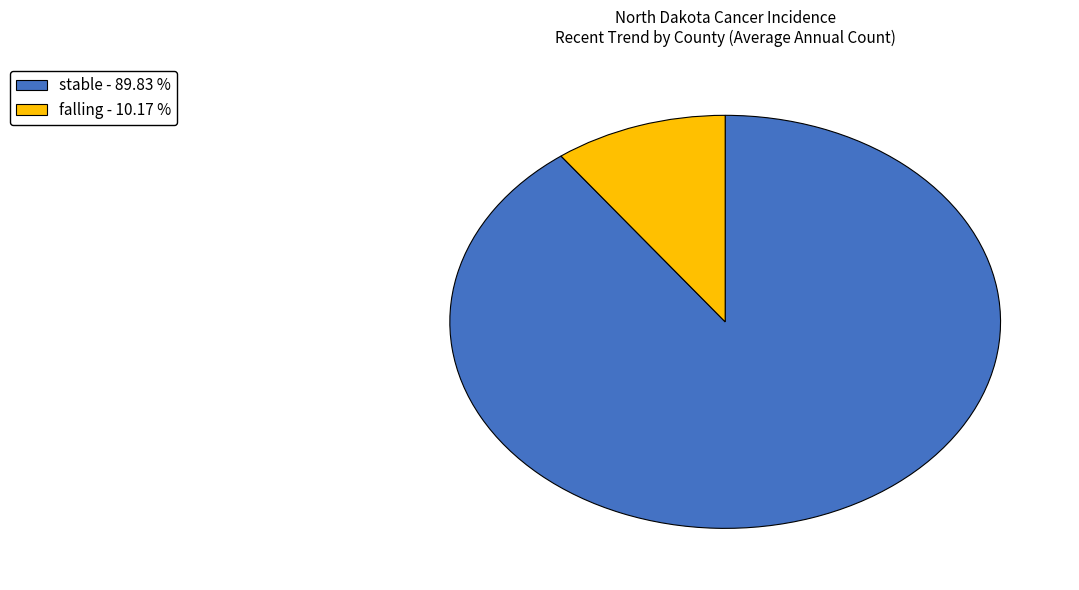

Does any single category account for the majority?

Yes